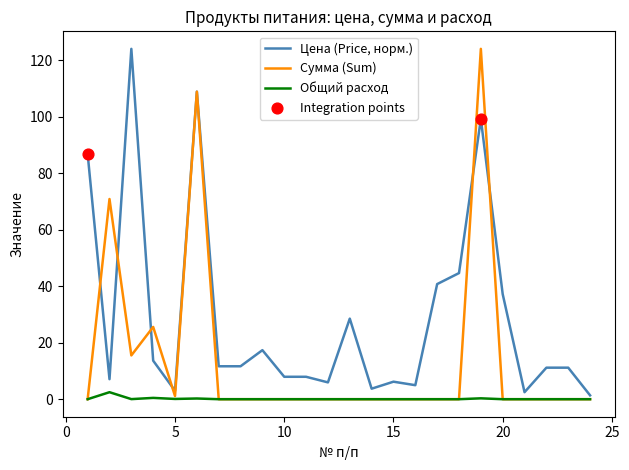

Which series has the largest total across all categories?

Цена (Price, норм.)